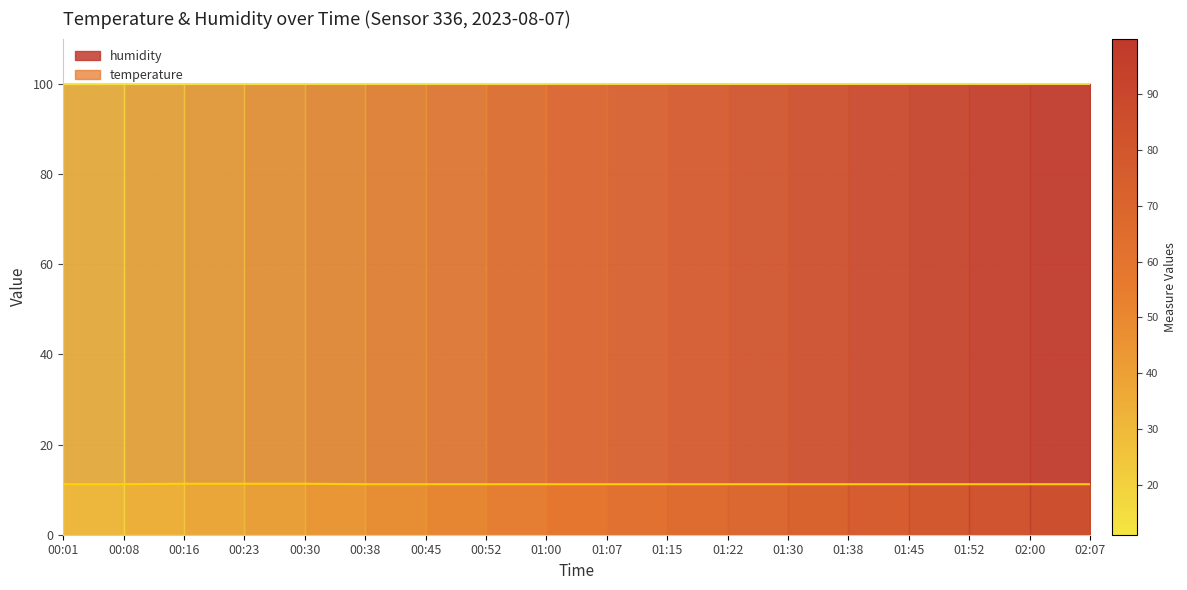

What is the average value?

11.2